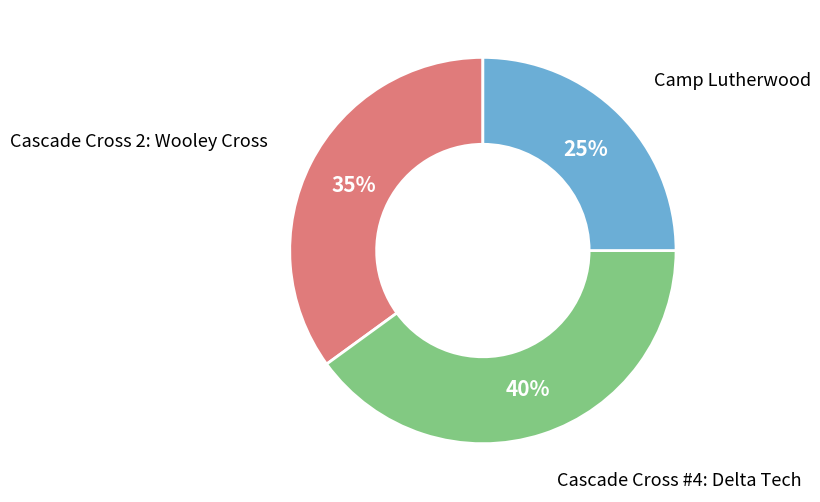

Is there a majority slice in this chart?

No